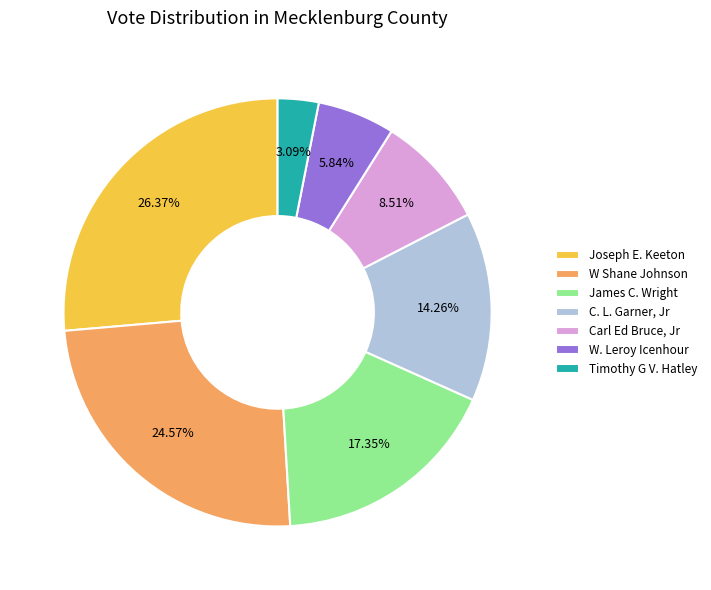

To the nearest percent, what percentage of the pie is W Shane Johnson?

25%